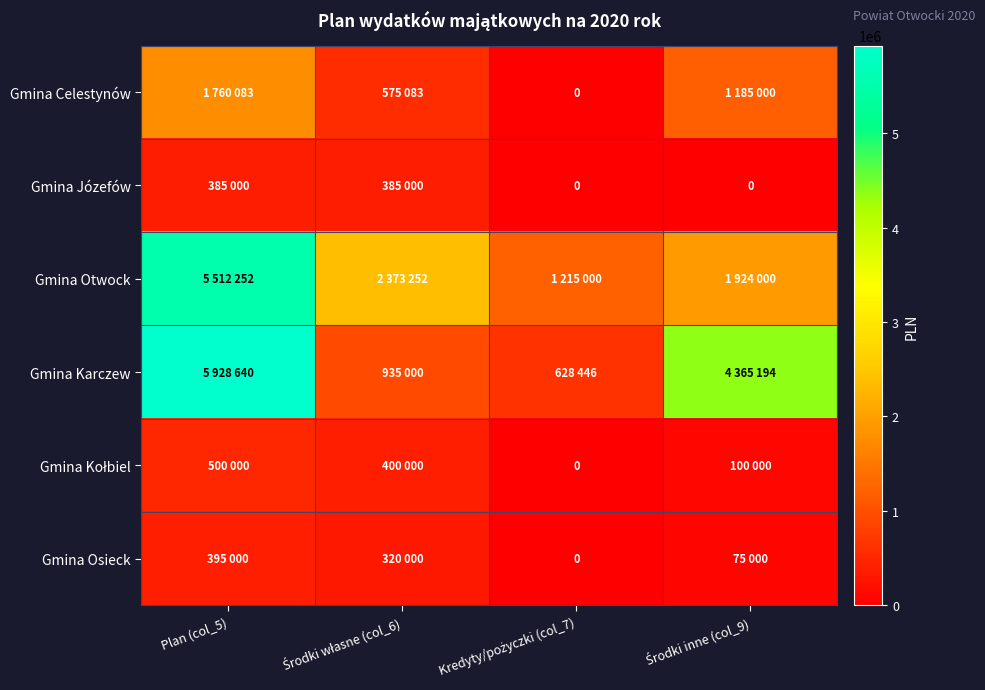

What is the total value across all series at Kredyty/pożyczki (col_7)?

1843446